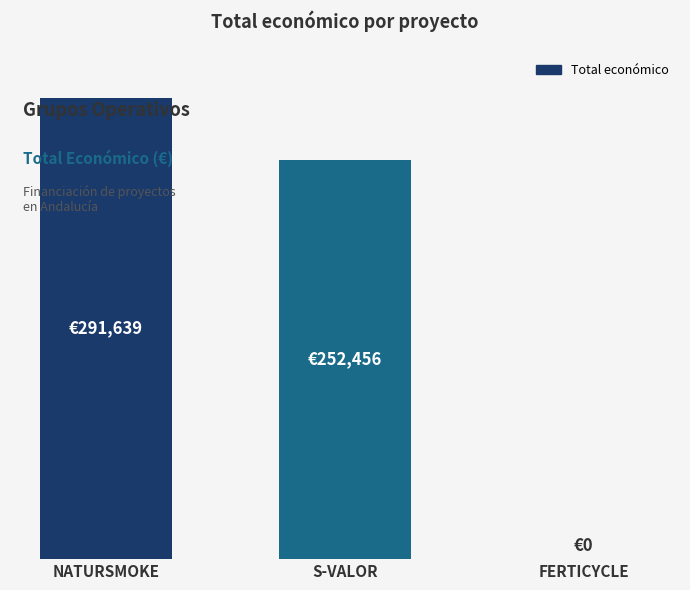

List the labels in order of value, smallest first.

FERTICYCLE, S-VALOR, NATURSMOKE